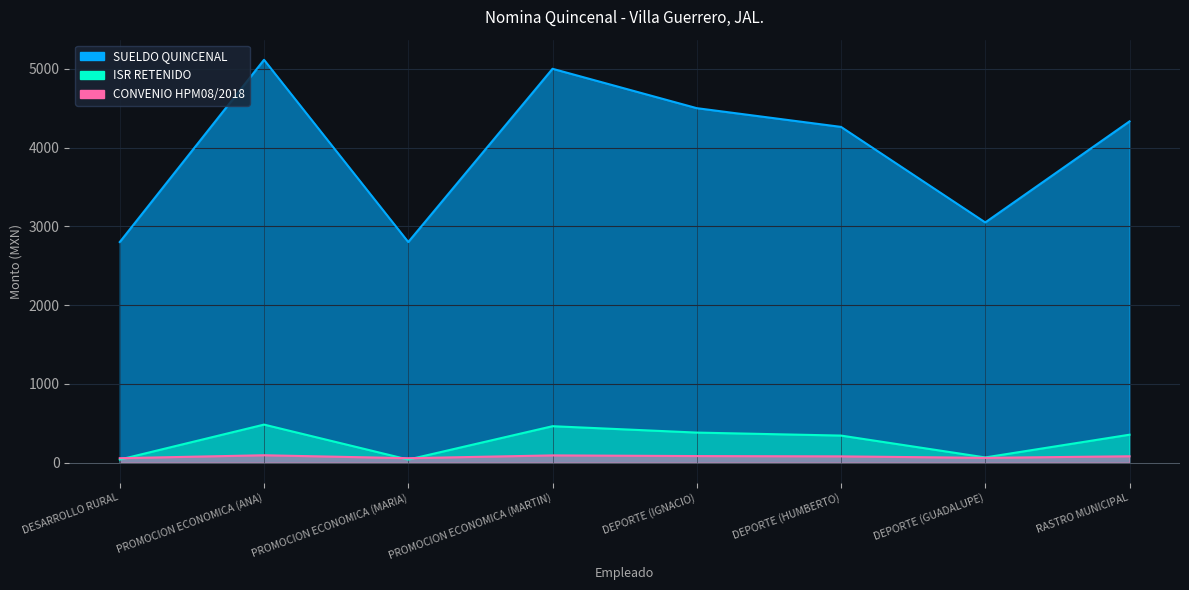

Rank the series by their maximum value, from highest to lowest.

SUELDO QUINCENAL, ISR RETENIDO, CONVENIO HPM08/2018